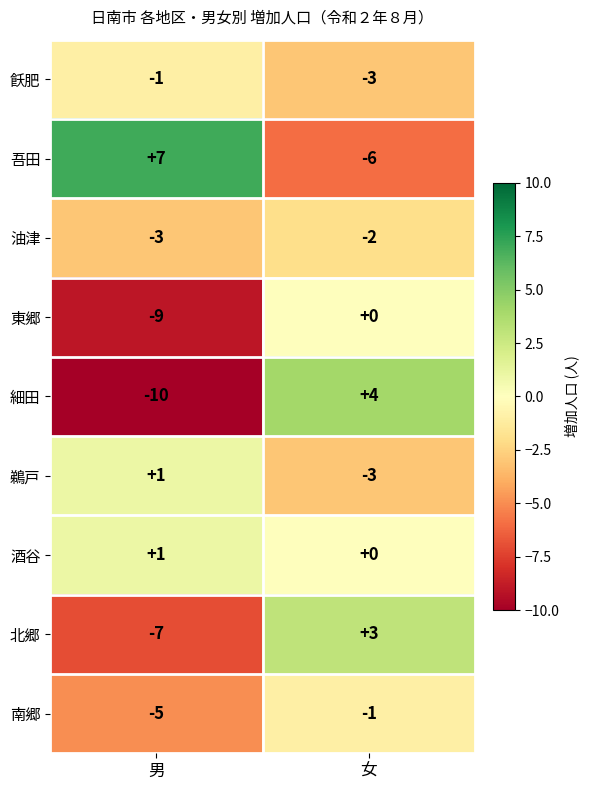

Which label corresponds to the smallest value in the chart?

男